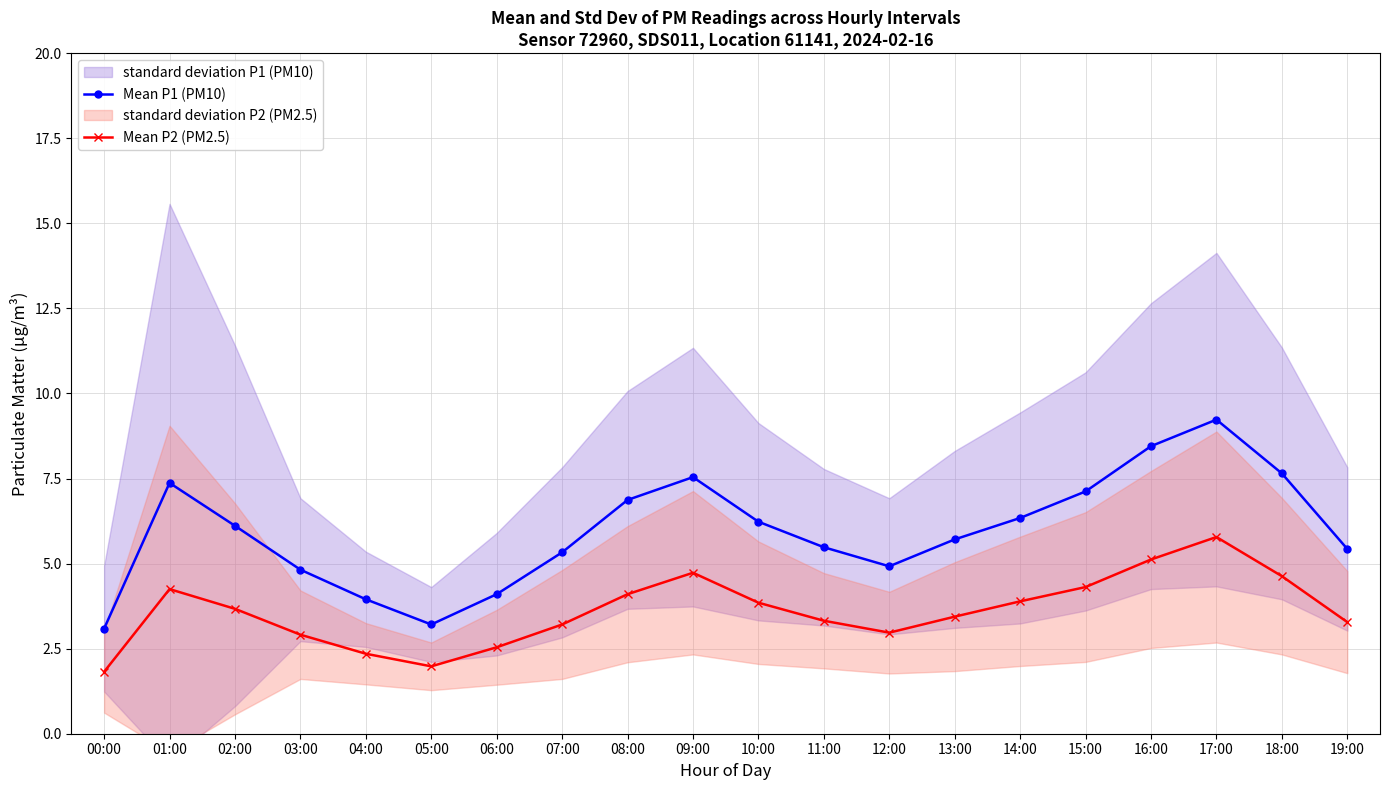

At which category is the sum across all series the highest?

17:00